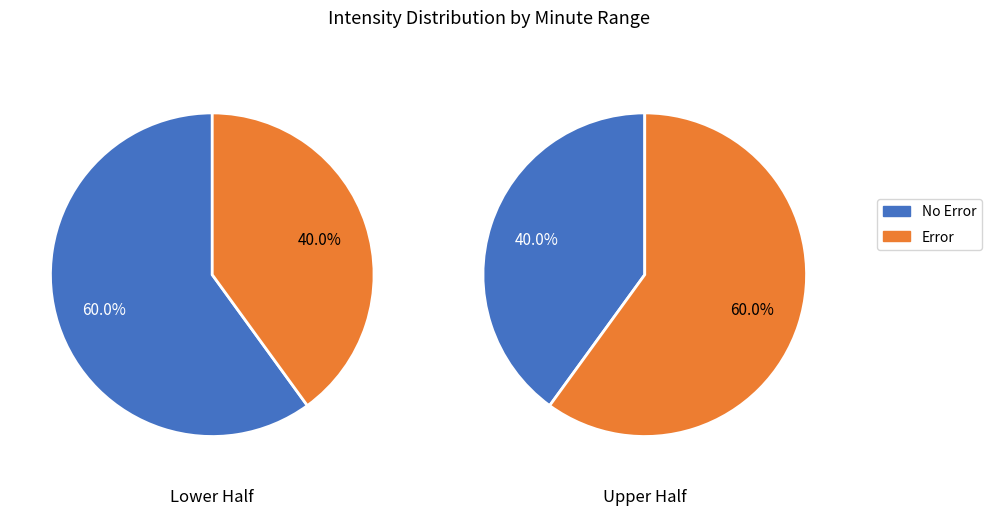

What percentage is the 1 slice, to the nearest percent?

40%